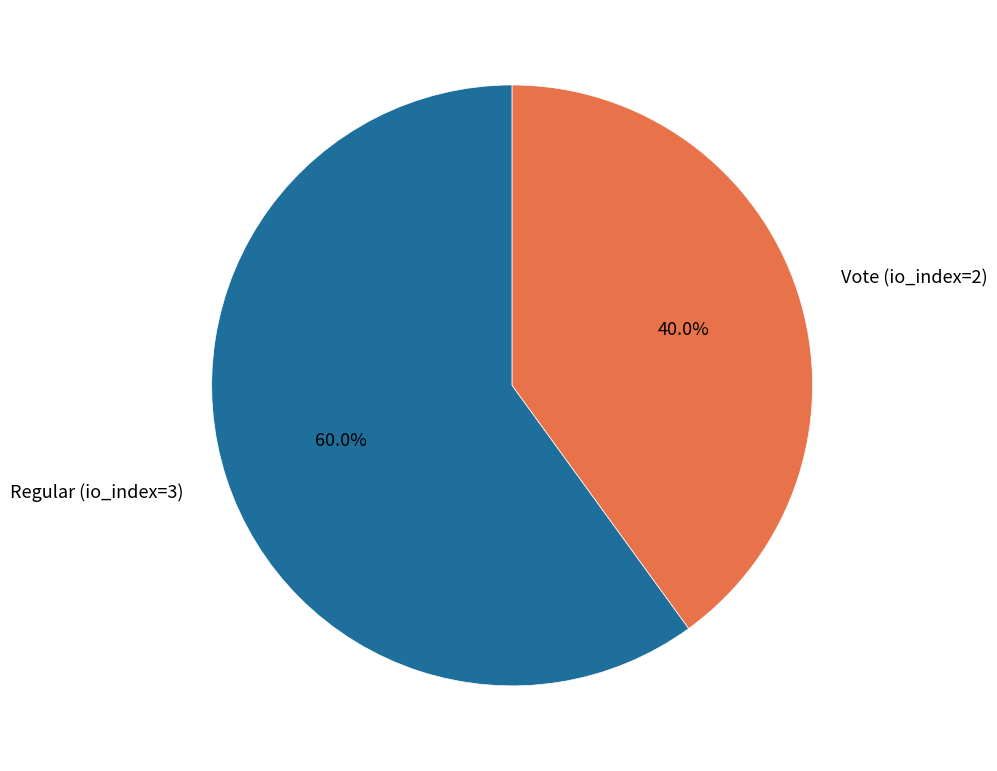

What is the smallest slice in the pie chart?

Vote (io_index=2)